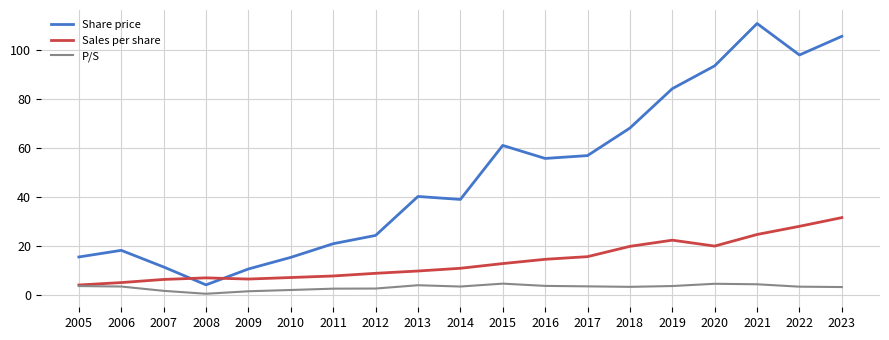

What is the spread (max minus min) of values at 2014?

35.5